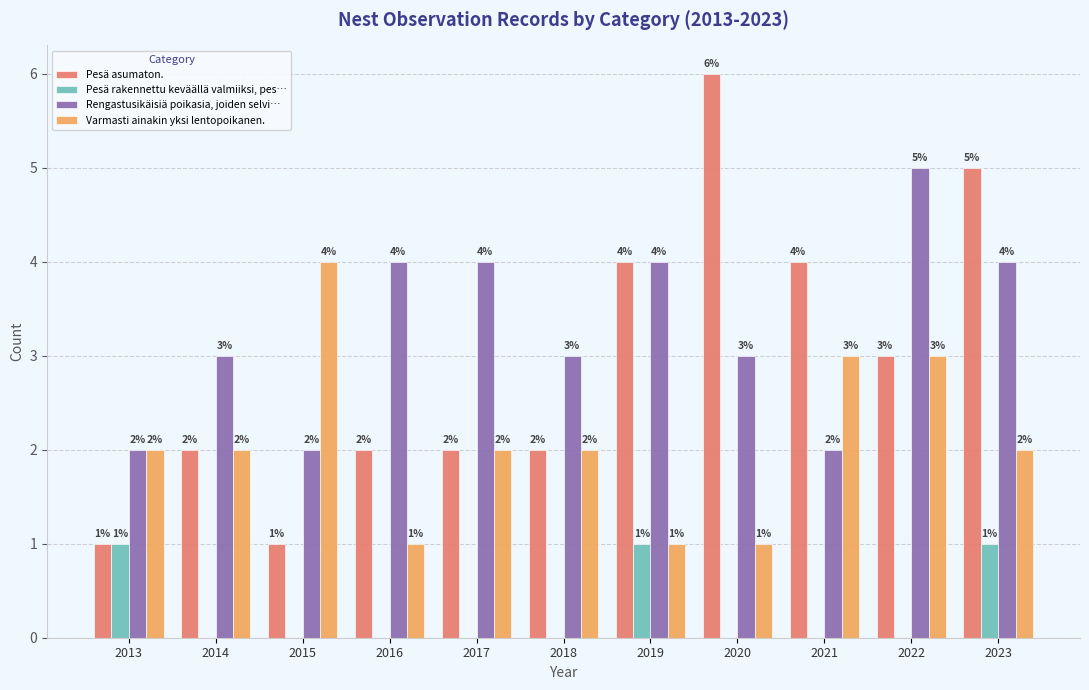

What is the spread (max minus min) of values at 2021?

4